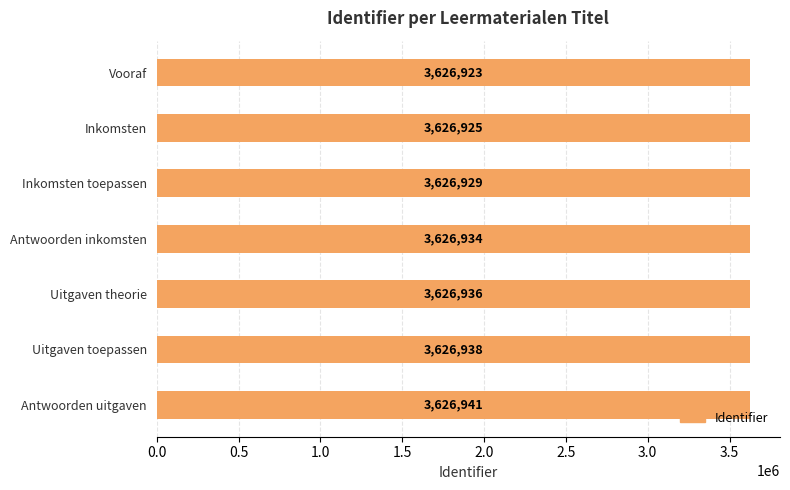

Are the bars grouped side by side (vs. stacked)?

No